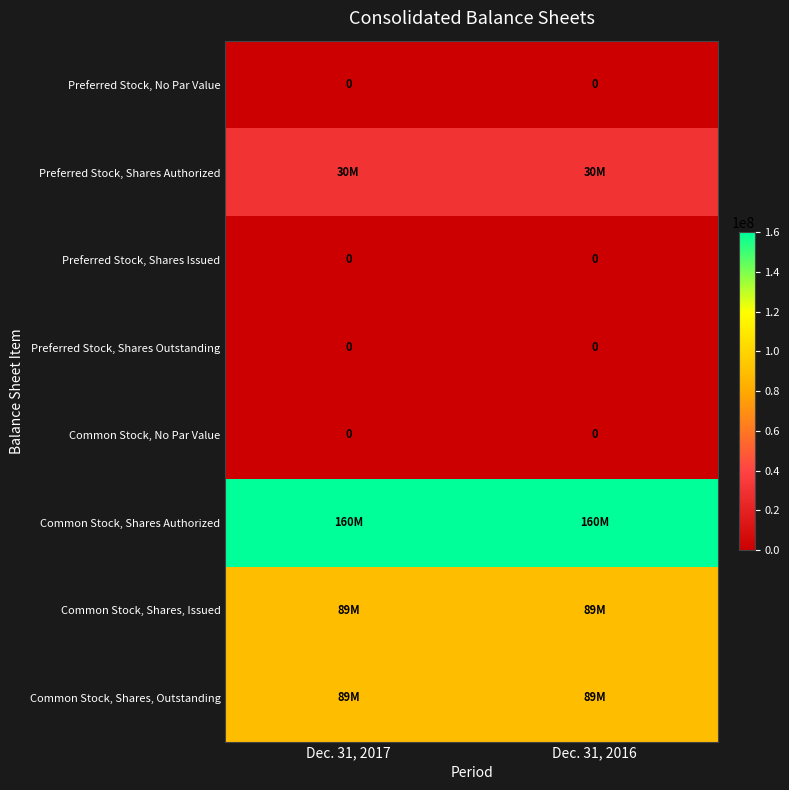

True or false: Preferred Stock, Shares Outstanding has a value of 0 at Dec. 31, 2017.

True